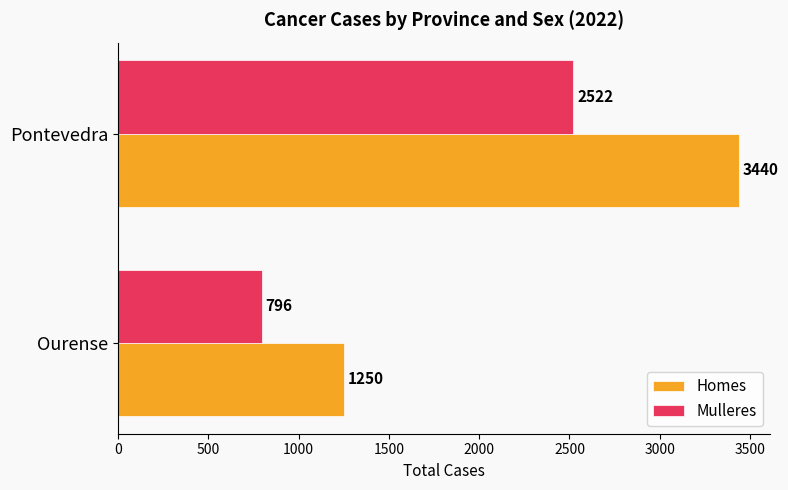

Which series changed the most between Ourense and Pontevedra?

Homes